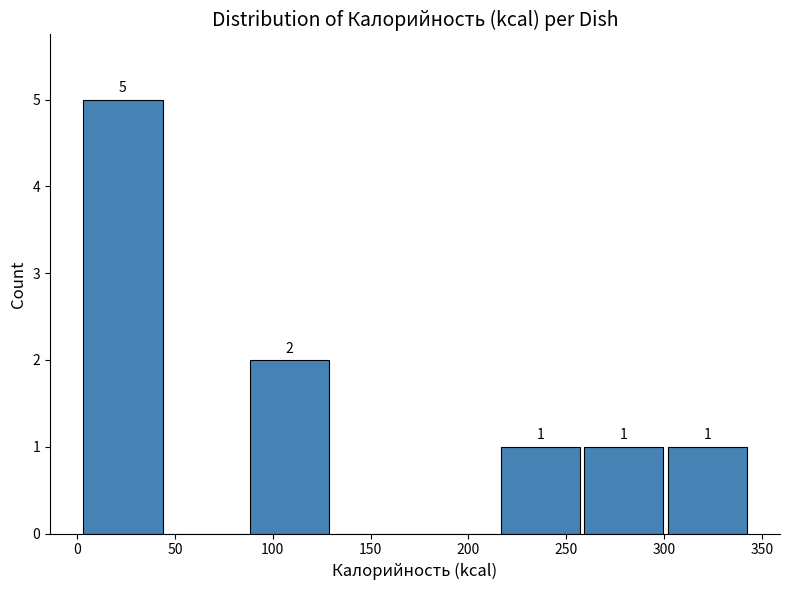

Which range on the x-axis has the tallest bar?

0 to 45